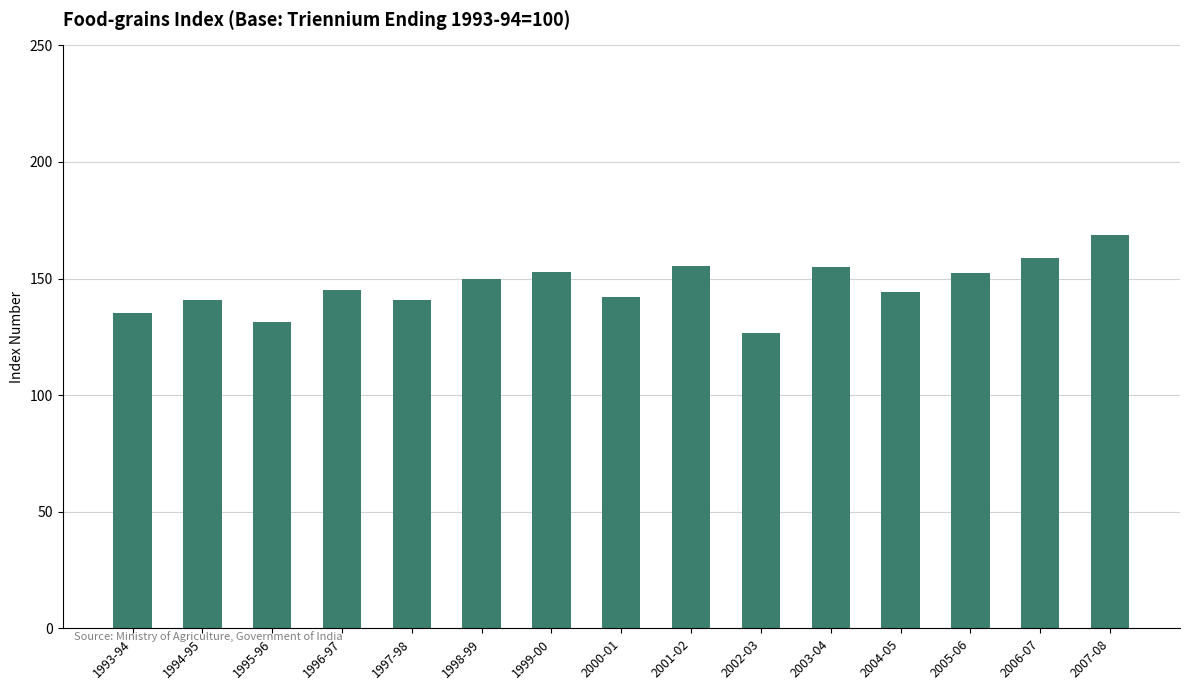

What is the sum of all values?

2199.4